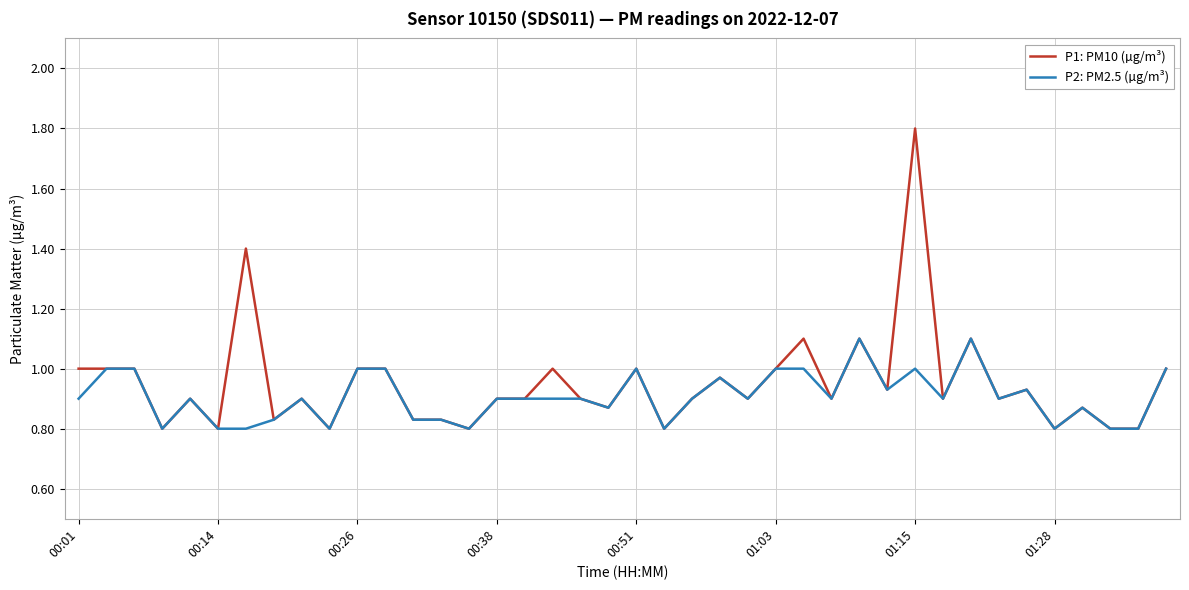

What is the greatest value displayed?

1.8